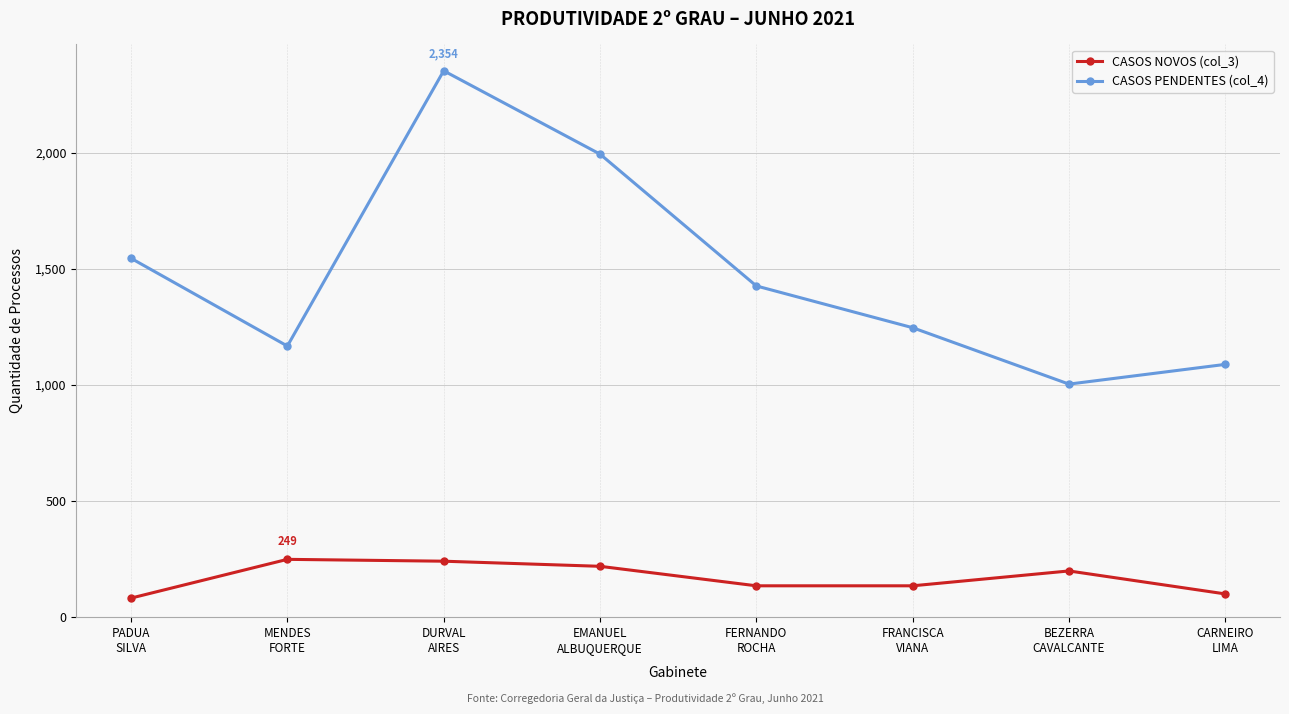

What is the difference between the maximum and minimum values in the CASOS NOVOS (col_3) series?

167